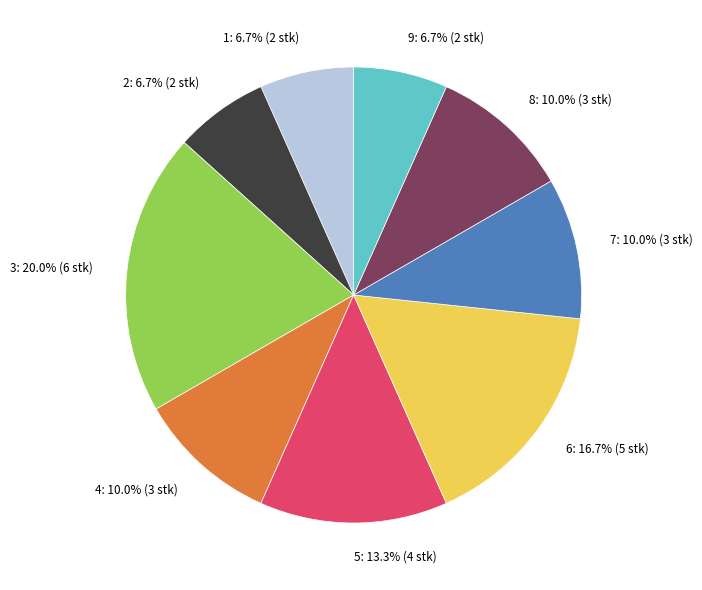

Does any single category account for the majority?

No